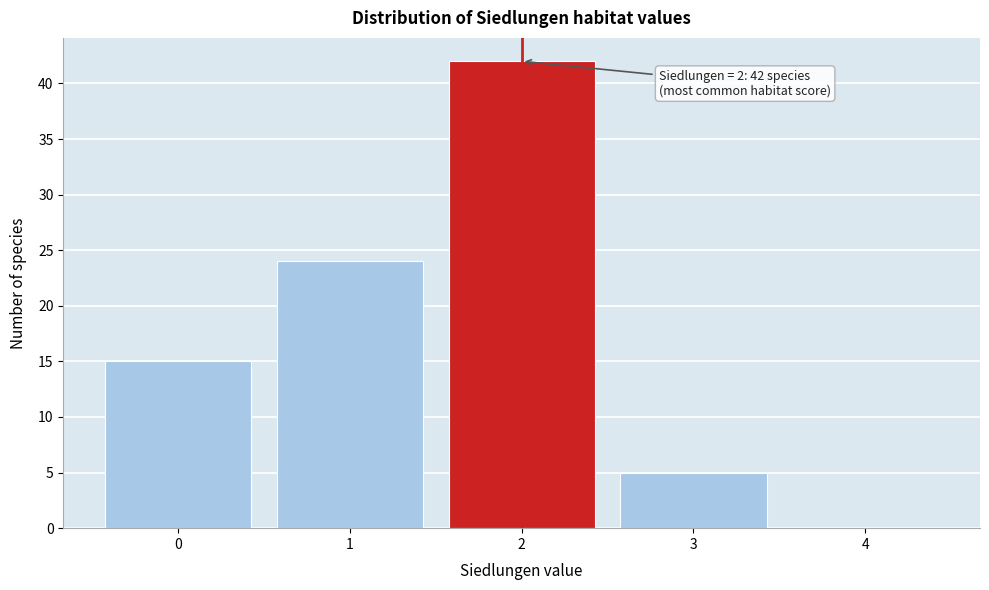

Over which range of the x-axis is the bar tallest?

1.5 to 2.5